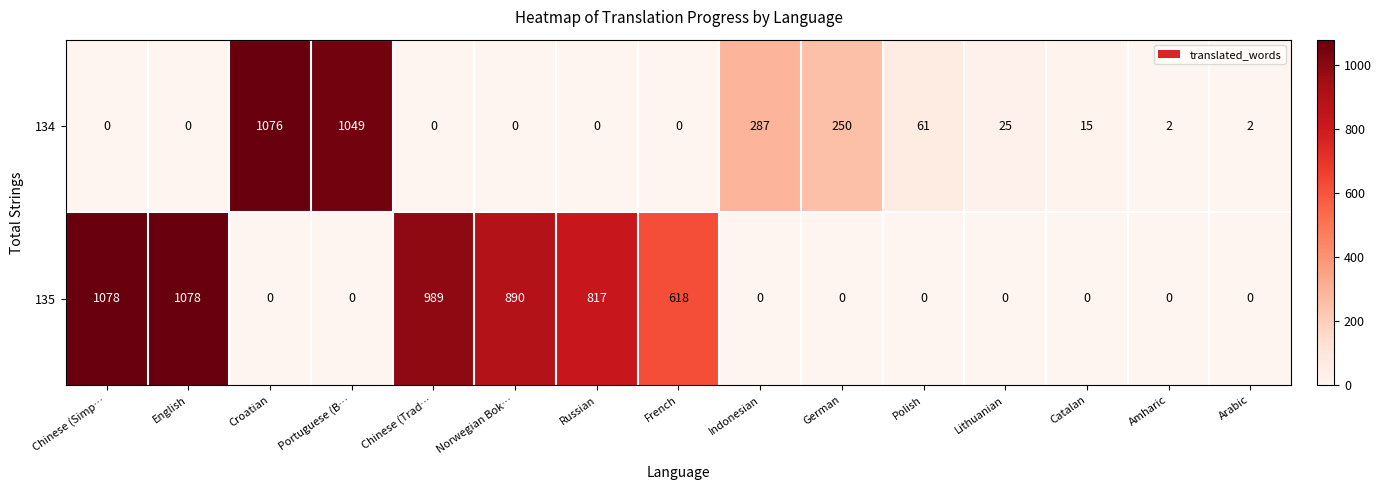

Rank the series by their maximum value, from lowest to highest.

134, 135